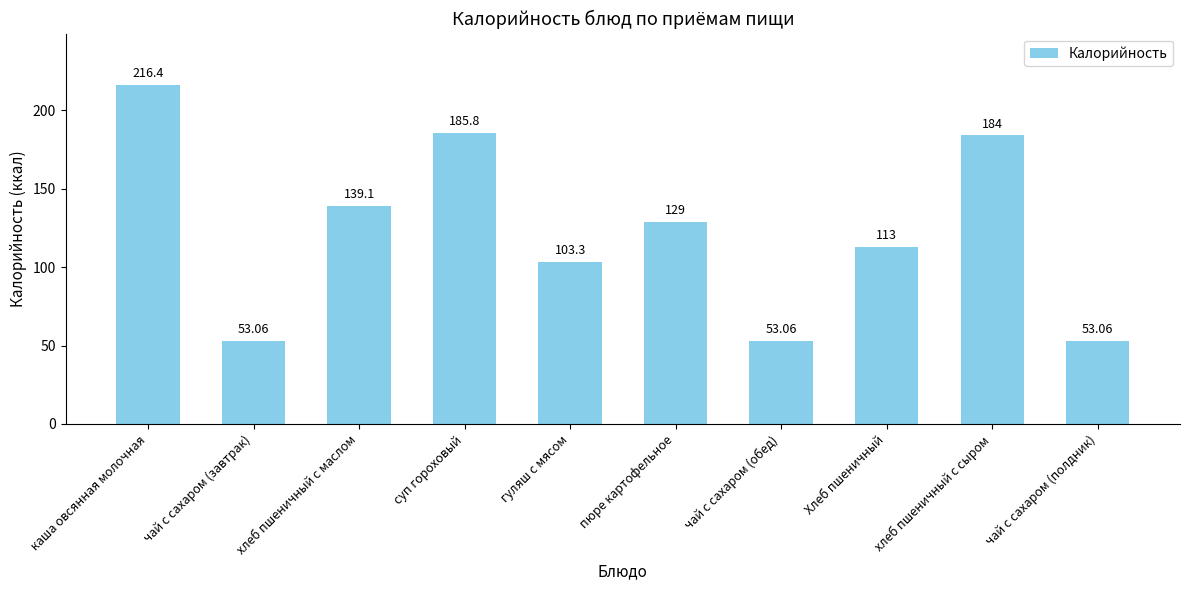

At which category does the chart reach its peak across all series?

каша овсянная молочная